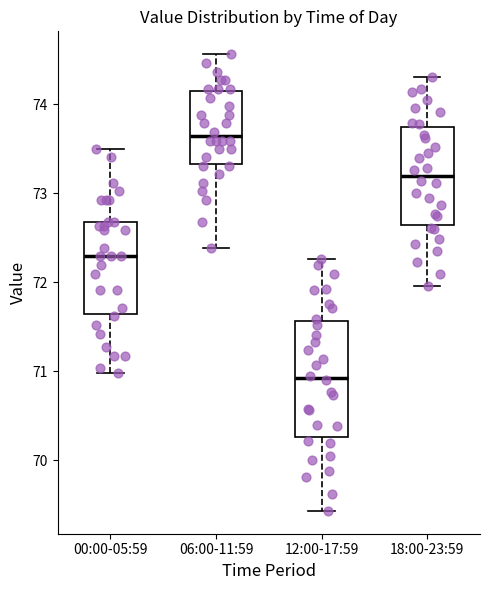

Which box has the lowest median line?

12:00-17:59